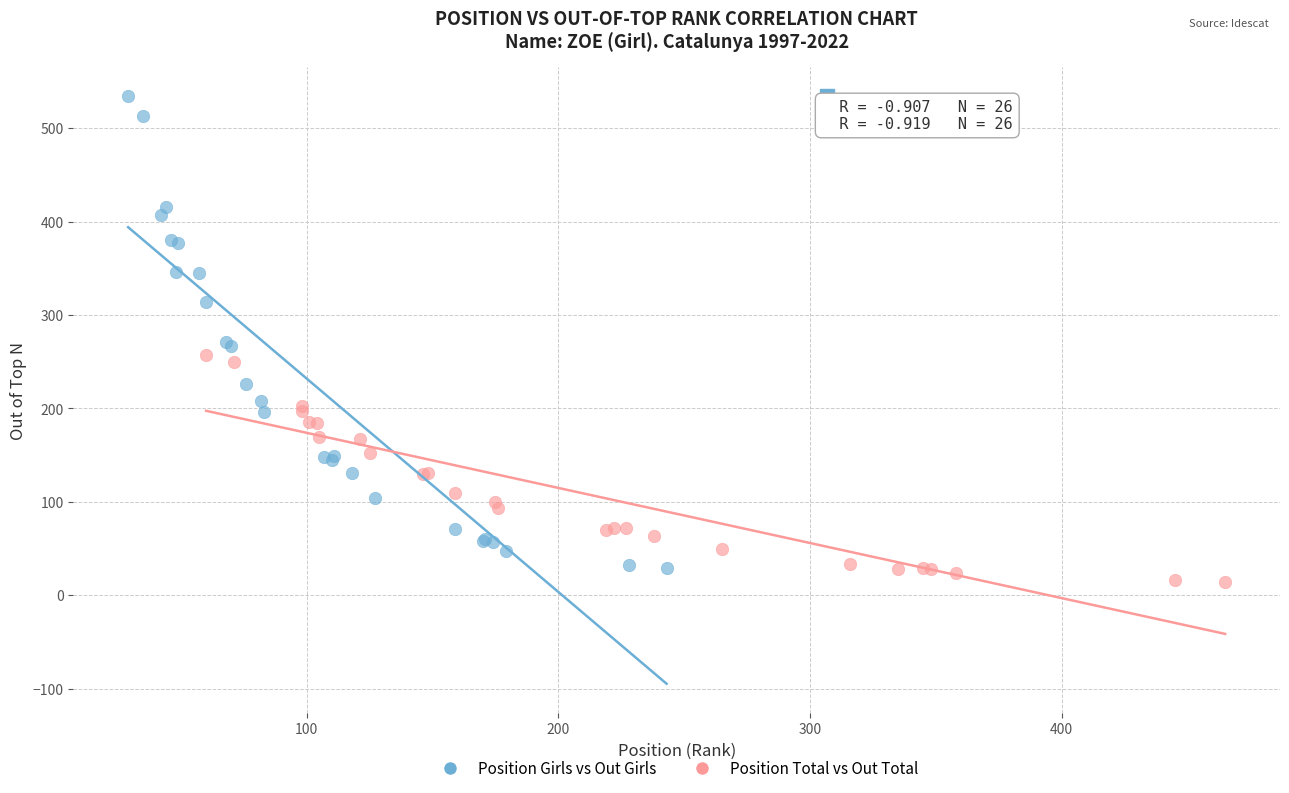

Which series has the largest Y range (max minus min)?

Position Girls vs Out Girls